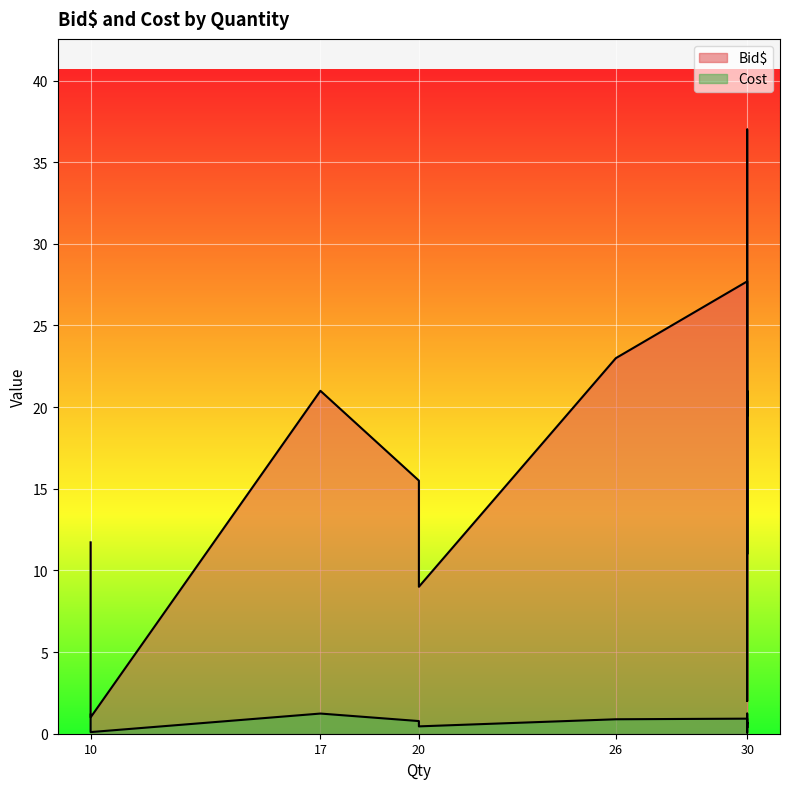

True or false: Cost has a value of 1.2 at 30.

False